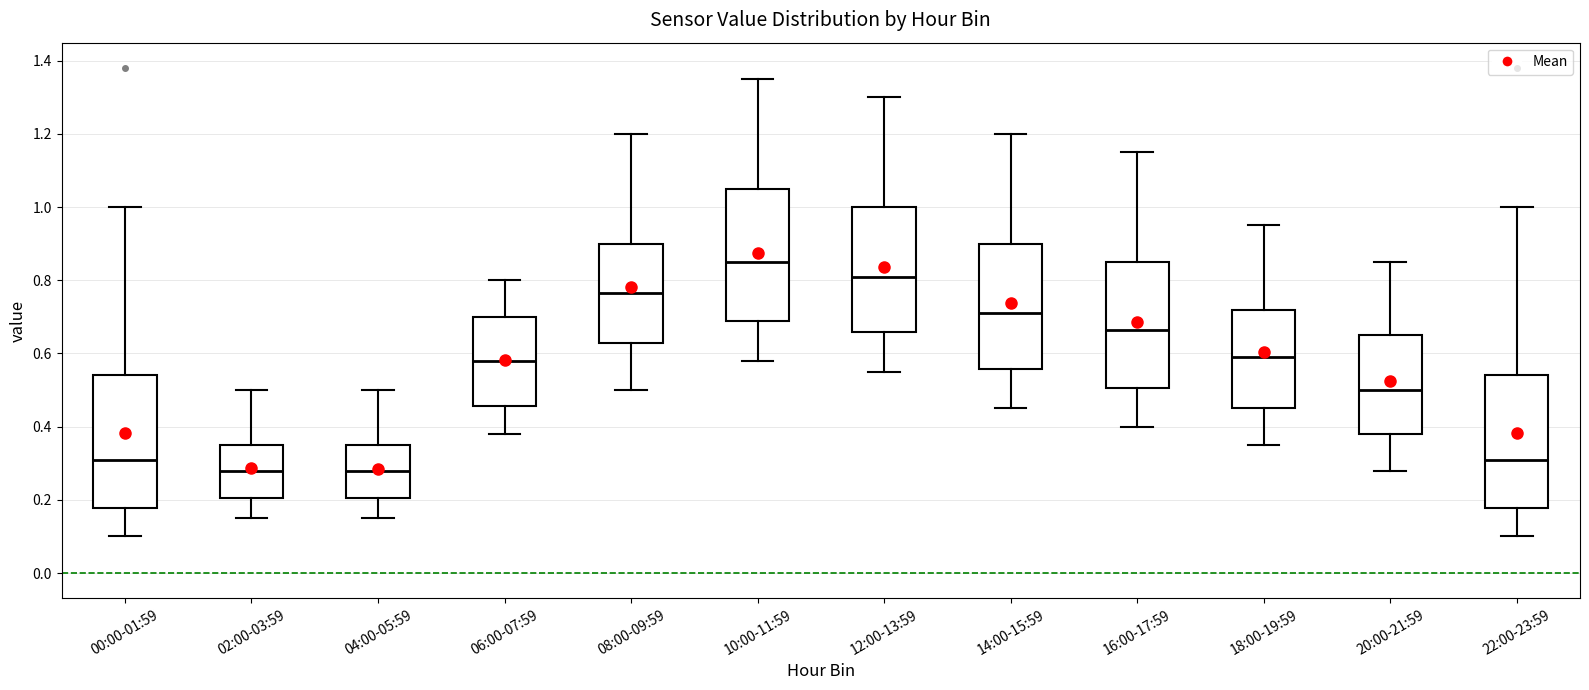

Reading left to right, transcribe this box plot: for each box, give where its median line is, the range the box spans, and where its two whiskers end, as read against the y-axis. The values are not printed on the chart, so give them approximately, as read against the axis.

00:00-01:59: median 0.32, box 0.18 to 0.54, whiskers 0.10 to 1.00
02:00-03:59: median 0.28, box 0.20 to 0.36, whiskers 0.16 to 0.50
04:00-05:59: median 0.28, box 0.20 to 0.36, whiskers 0.16 to 0.50
06:00-07:59: median 0.58, box 0.46 to 0.70, whiskers 0.38 to 0.80
08:00-09:59: median 0.76, box 0.62 to 0.90, whiskers 0.50 to 1.20
10:00-11:59: median 0.86, box 0.70 to 1.06, whiskers 0.58 to 1.36
12:00-13:59: median 0.82, box 0.66 to 1.00, whiskers 0.56 to 1.30
14:00-15:59: median 0.72, box 0.56 to 0.90, whiskers 0.46 to 1.20
16:00-17:59: median 0.66, box 0.50 to 0.86, whiskers 0.40 to 1.16
18:00-19:59: median 0.60, box 0.46 to 0.72, whiskers 0.36 to 0.96
20:00-21:59: median 0.50, box 0.38 to 0.66, whiskers 0.28 to 0.86
22:00-23:59: median 0.32, box 0.18 to 0.54, whiskers 0.10 to 1.00